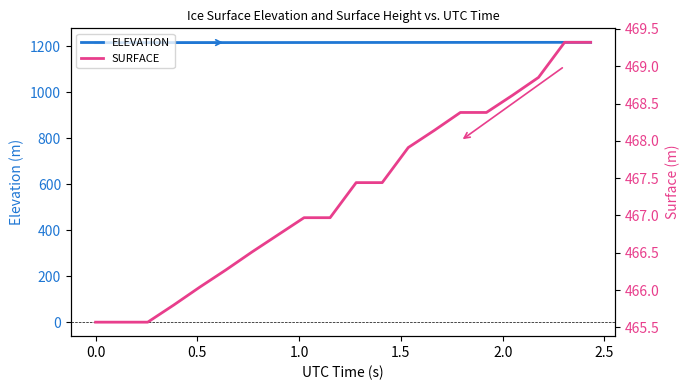

What is the minimum value for ELEVATION?

1215.1